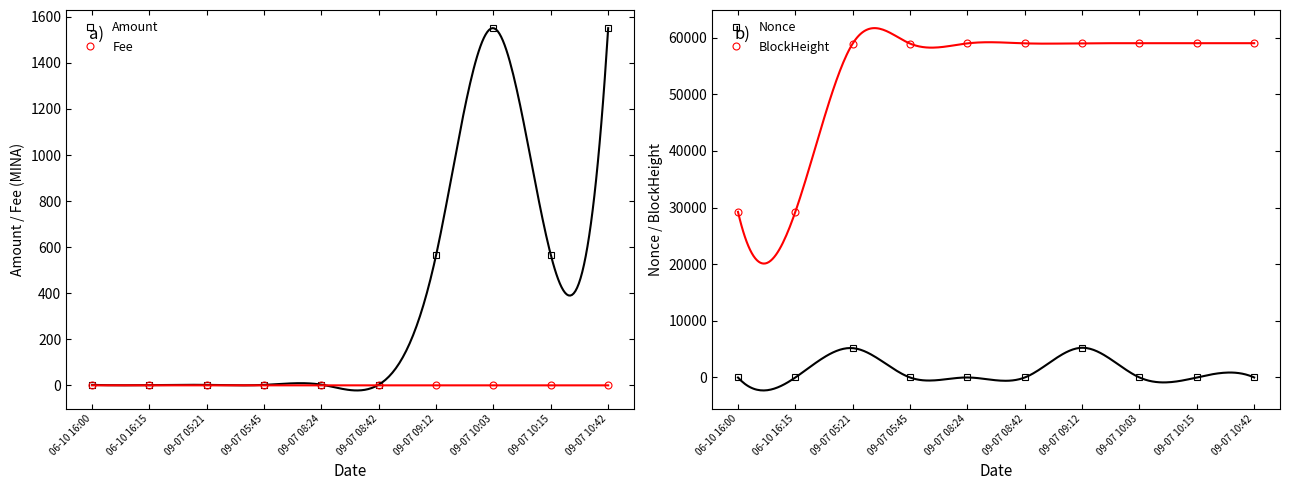

True or false: Nonce has a value of 5251.0 at 09-07 09:12.

True